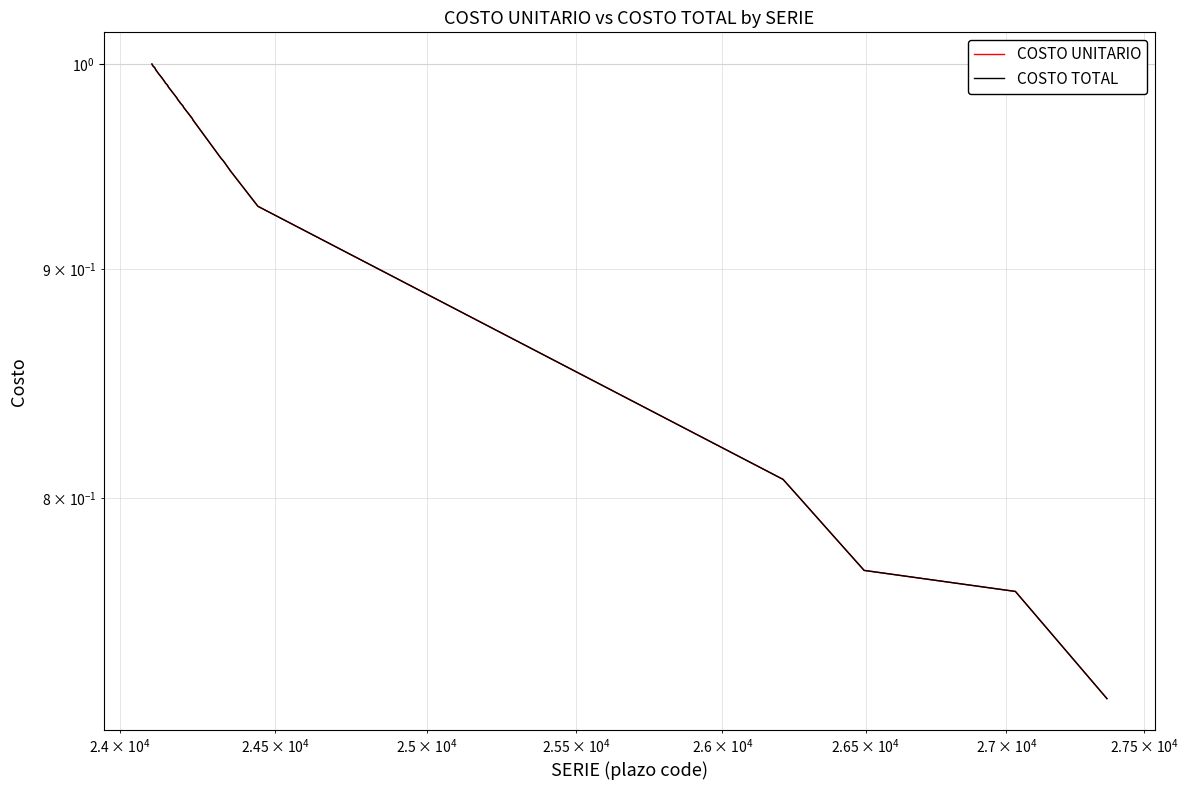

What is the minimum value shown in the chart?

0.7